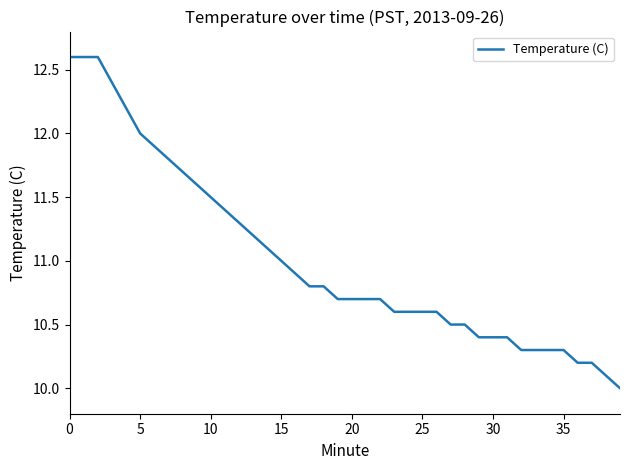

What is the greatest value displayed?

12.6